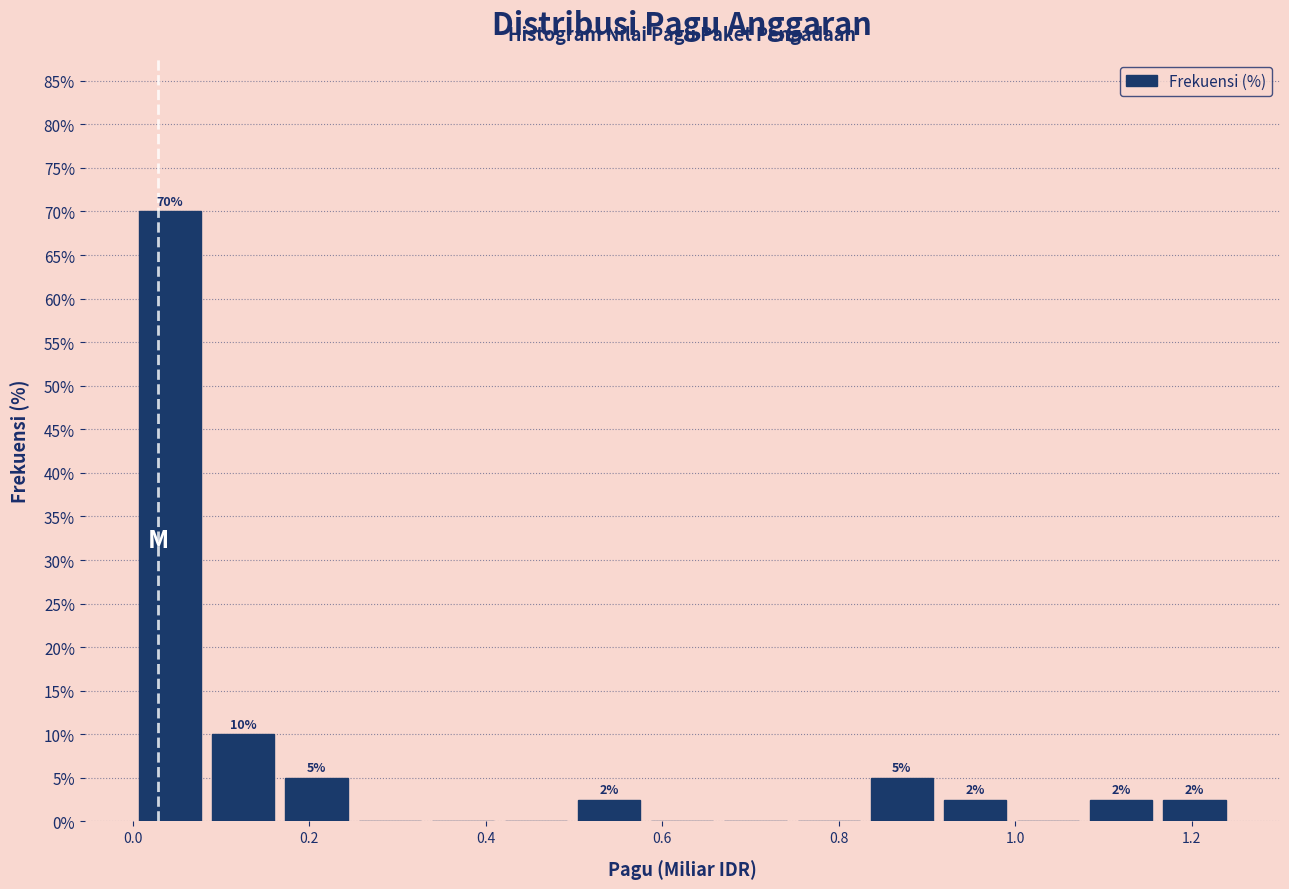

Over which range of the x-axis is the bar tallest?

0.00 to 0.08